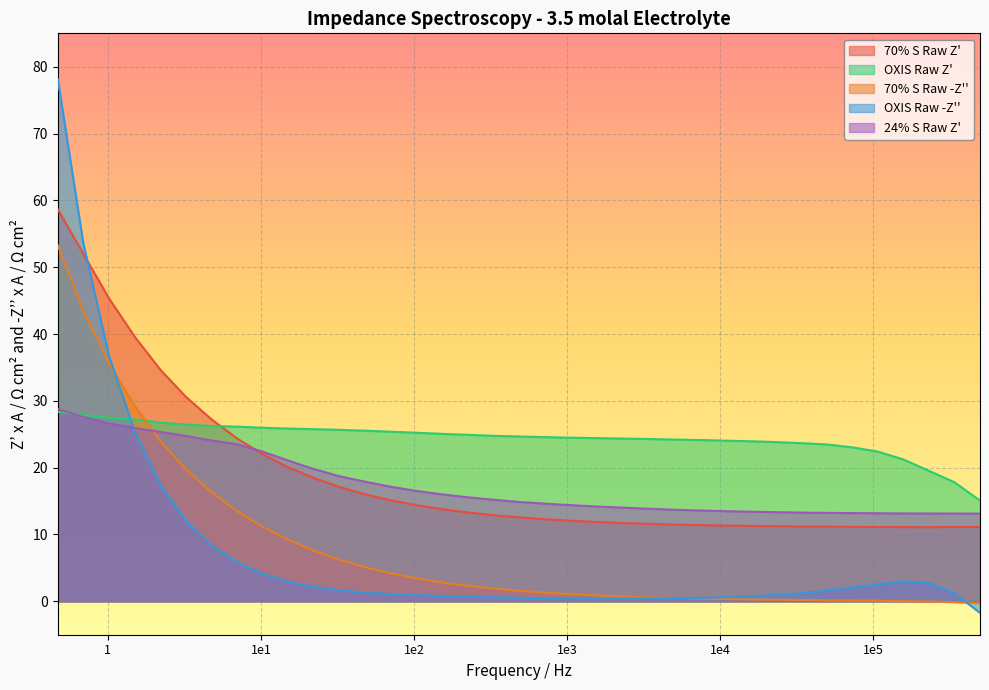

Reading left to right, transcribe all the data shown in this chart.

70% S Raw Z': 500019.4=11.1	340097.6=11.1	231328.1=11.1	157353.5=11.1	107031.2=11.1	72802.72=11.1	49521.47=11.2	33681.63=11.2	22910.15=11.2	15585.93=11.3	10595.7=11.3	7240.336=11.4	4901.567=11.5	3336.066=11.6	2267.822=11.7	1543.518=11.9	1050.336=12.1	714.3142=12.3	485.7772=12.6	330.5288=12.9	224.7842=13.3	152.8961=13.8	103.9686=14.4	70.7471=15.1	48.10651=16.0	32.70782=17.1	22.25783=18.4	15.1405=20.0	10.29314=22.0	7.00045=24.4	4.76372=27.2	3.23901=30.6	2.20443=34.6	1.5001=39.6	1.01884=45.3	0.6904=52.0	0.47027=58.7
OXIS Raw Z': 500019.4=15.1	340097.6=17.8	231328.1=19.5	157353.5=21.2	107031.2=22.4	72802.72=23.1	49521.47=23.5	33681.63=23.7	22910.15=23.8	15585.93=24.0	10595.7=24.0	7240.336=24.1	4901.567=24.2	3336.066=24.3	2267.822=24.4	1543.518=24.4	1050.336=24.5	714.3142=24.6	485.7772=24.7	330.5288=24.8	224.7842=24.9	152.8961=25.1	103.9686=25.2	70.7471=25.4	48.10651=25.5	32.70782=25.7	22.25783=25.8	15.1405=25.9	10.29314=26.0	7.00045=26.1	4.76372=26.2	3.23901=26.4	2.20443=26.8	1.5001=27.2	1.01884=27.5	0.6904=27.9	0.47027=28.4
70% S Raw -Z'': 500019.4=-0.3	340097.6=-0.1	231328.1=-0.0	157353.5=0.0	107031.2=0.1	72802.72=0.1	49521.47=0.2	33681.63=0.2	22910.15=0.2	15585.93=0.3	10595.7=0.3	7240.336=0.4	4901.567=0.5	3336.066=0.6	2267.822=0.7	1543.518=0.9	1050.336=1.1	714.3142=1.3	485.7772=1.6	330.5288=1.9	224.7842=2.3	152.8961=2.8	103.9686=3.4	70.7471=4.2	48.10651=5.1	32.70782=6.2	22.25783=7.6	15.1405=9.2	10.29314=11.1	7.00045=13.5	4.76372=16.3	3.23901=19.7	2.20443=24.0	1.5001=29.2	1.01884=35.5	0.6904=43.5	0.47027=53.3
OXIS Raw -Z'': 500019.4=-1.7	340097.6=1.2	231328.1=2.7	157353.5=3.0	107031.2=2.5	72802.72=2.0	49521.47=1.6	33681.63=1.2	22910.15=0.9	15585.93=0.7	10595.7=0.6	7240.336=0.5	4901.567=0.5	3336.066=0.4	2267.822=0.4	1543.518=0.4	1050.336=0.4	714.3142=0.5	485.7772=0.5	330.5288=0.6	224.7842=0.7	152.8961=0.8	103.9686=0.9	70.7471=1.1	48.10651=1.3	32.70782=1.6	22.25783=2.1	15.1405=2.9	10.29314=4.1	7.00045=5.8	4.76372=8.4	3.23901=12.0	2.20443=17.4	1.5001=25.4	1.01884=36.7	0.6904=53.6	0.47027=78.2
24% S Raw Z': 500019.4=13.1	340097.6=13.1	231328.1=13.1	157353.5=13.2	107031.2=13.2	72802.72=13.2	49521.47=13.2	33681.63=13.3	22910.15=13.3	15585.93=13.4	10595.7=13.5	7240.336=13.6	4901.567=13.7	3336.066=13.9	2267.822=14.0	1543.518=14.2	1050.336=14.4	714.3142=14.6	485.7772=14.9	330.5288=15.2	224.7842=15.6	152.8961=16.0	103.9686=16.5	70.7471=17.1	48.10651=17.9	32.70782=18.7	22.25783=19.8	15.1405=21.0	10.29314=22.4	7.00045=23.5	4.76372=24.1	3.23901=24.8	2.20443=25.3	1.5001=25.9	1.01884=26.6	0.6904=27.6	0.47027=28.8